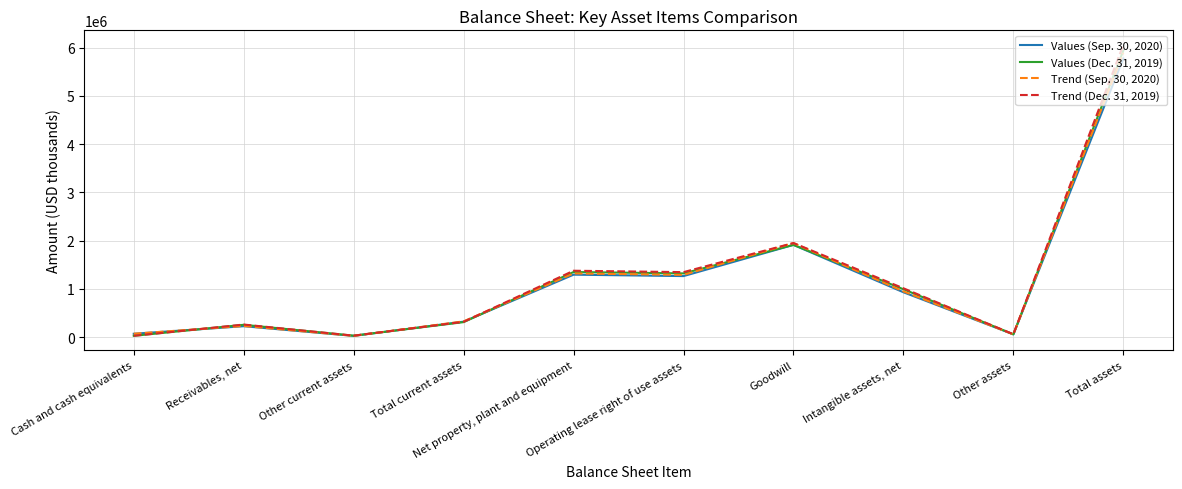

What is the sum of all Trend (Sep. 30, 2020) values?

12114120.8